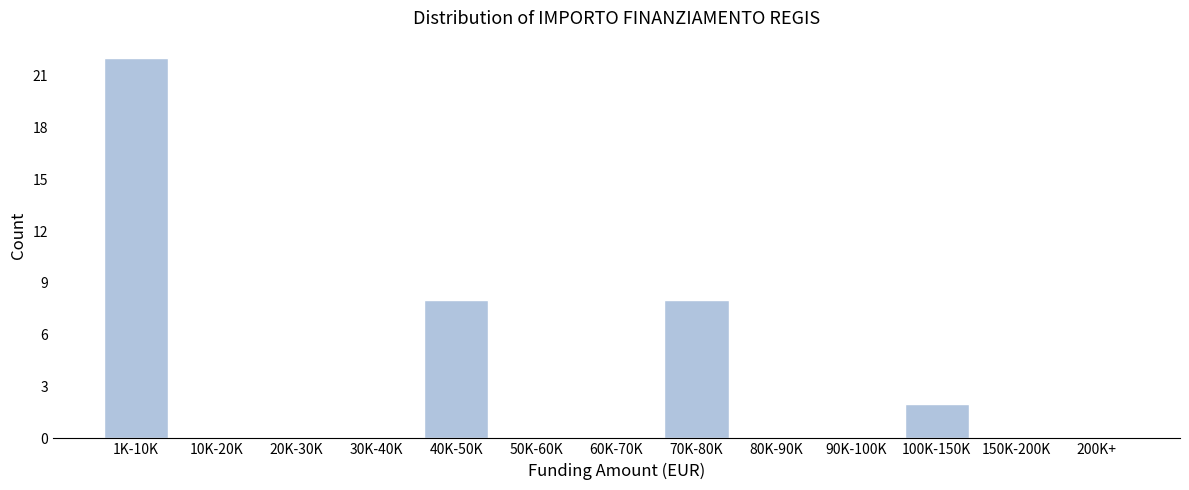

Reading right to left, what are all the values shown in this chart?

200K+=0	150K-200K=0	100K-150K=2	90K-100K=0	80K-90K=0	70K-80K=8	60K-70K=0	50K-60K=0	40K-50K=8	30K-40K=0	20K-30K=0	10K-20K=0	1K-10K=22